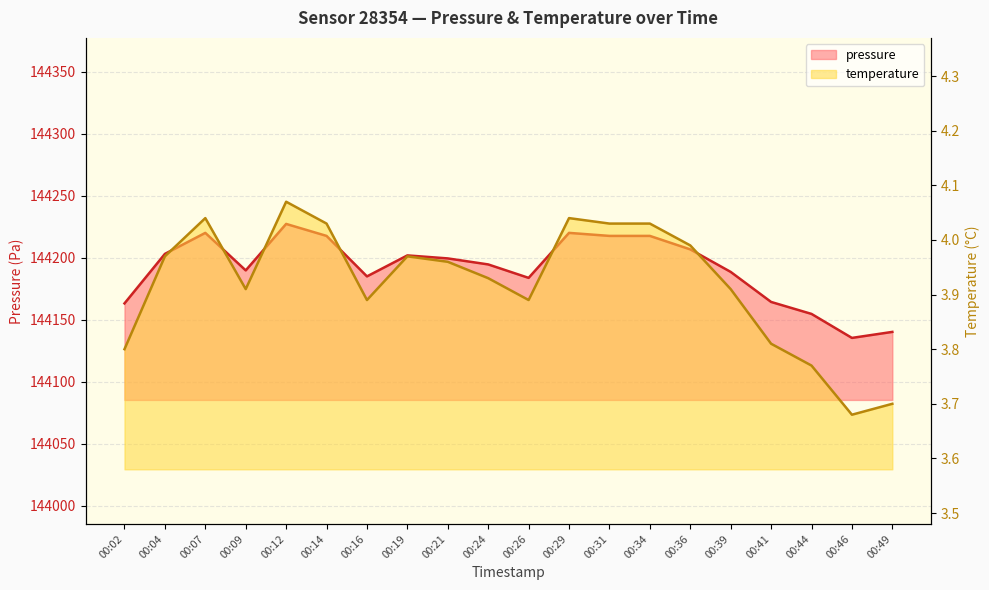

The pressure series shows 144140.2 at 00:49. True or false?

True